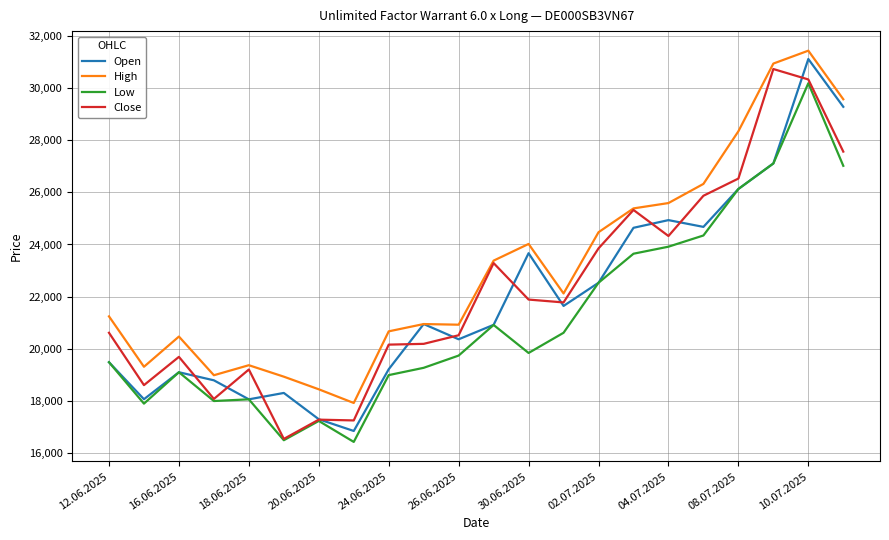

What is the smallest value displayed?

16420